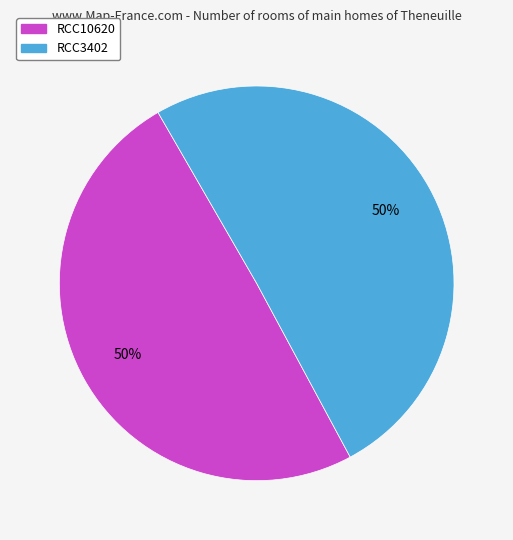

What is the ratio of the value at RCC3402 to the value at RCC10620?

1.0